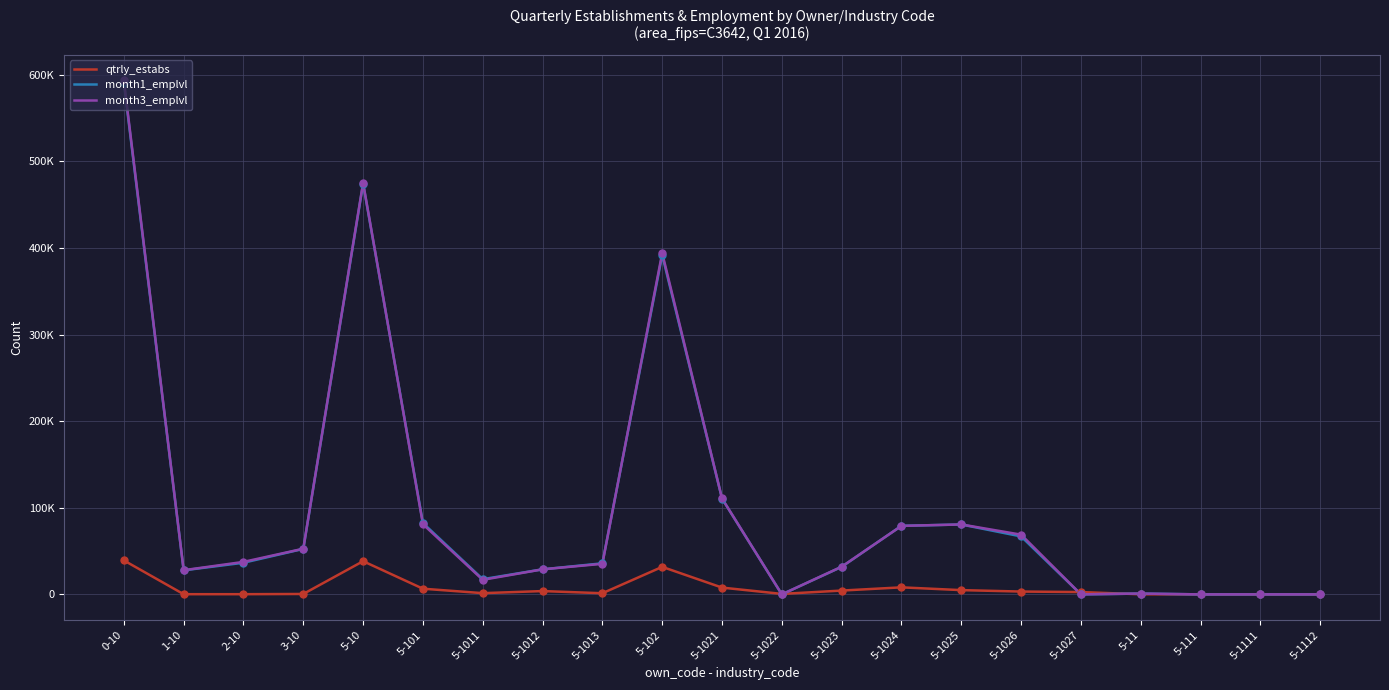

What is the total value across all series at 5-1012?

61706